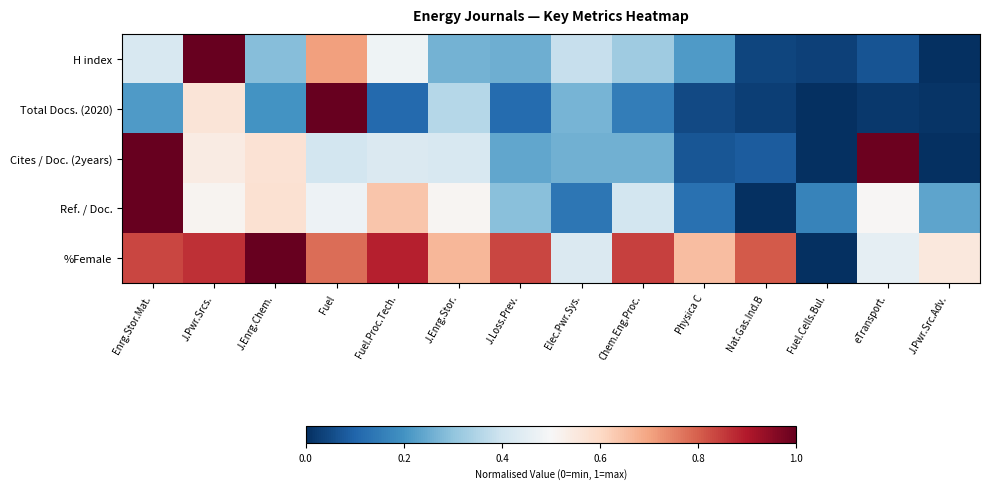

What is the total value across all series at Chem.Eng.Proc.?

2.0